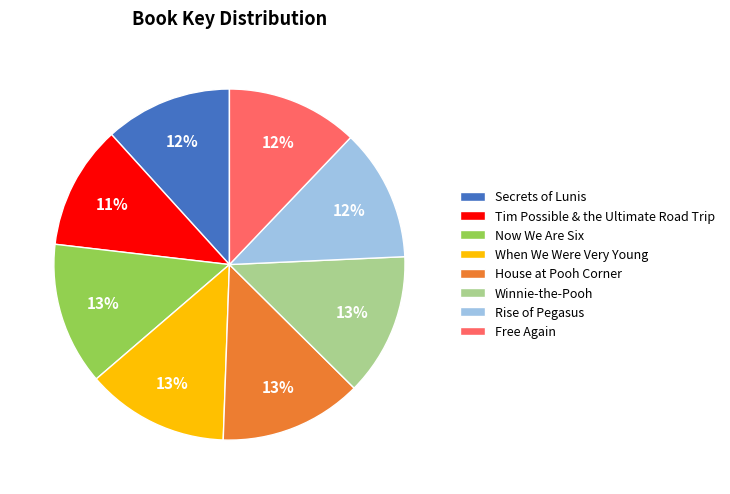

To the nearest percent, what percentage of the pie is Free Again?

12%